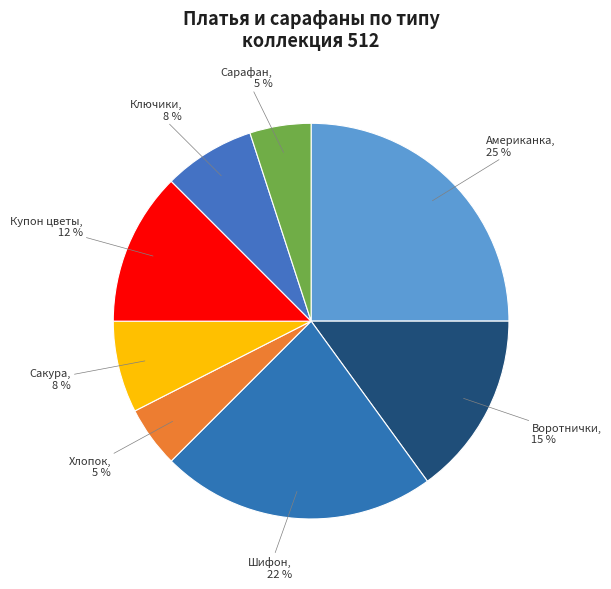

How many segments does this pie chart have?

8